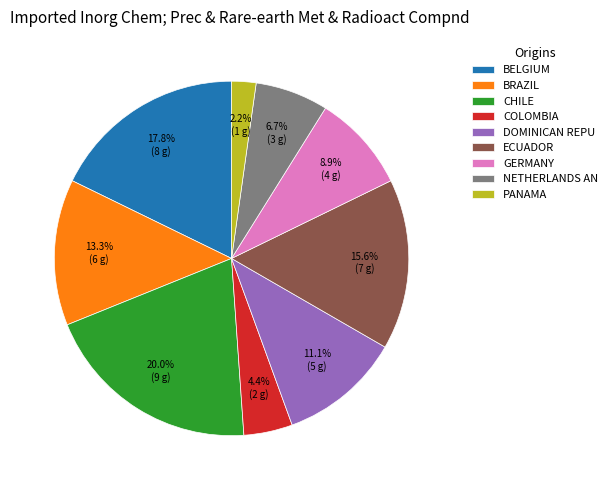

Rank the categories by value from highest to lowest.

CHILE, BELGIUM, ECUADOR, BRAZIL, DOMINICAN REPU, GERMANY, NETHERLANDS AN, COLOMBIA, PANAMA